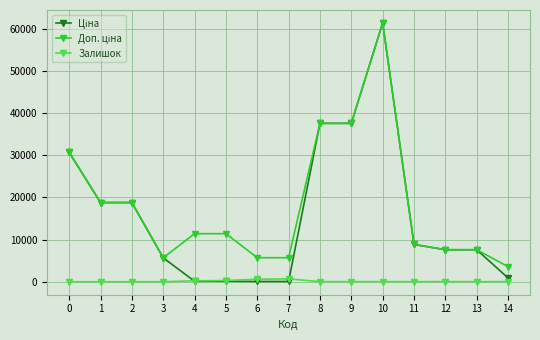

How many lines are shown in the chart?

3